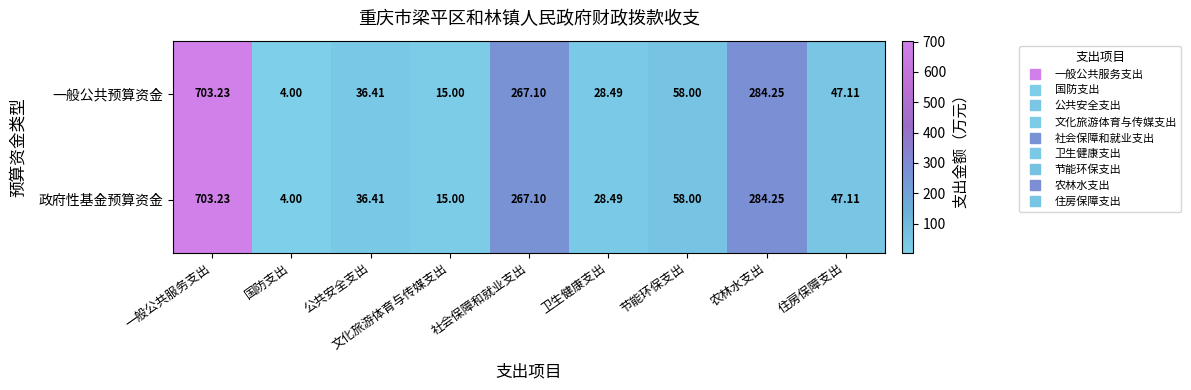

Which category has the highest value across all series?

一般公共服务支出